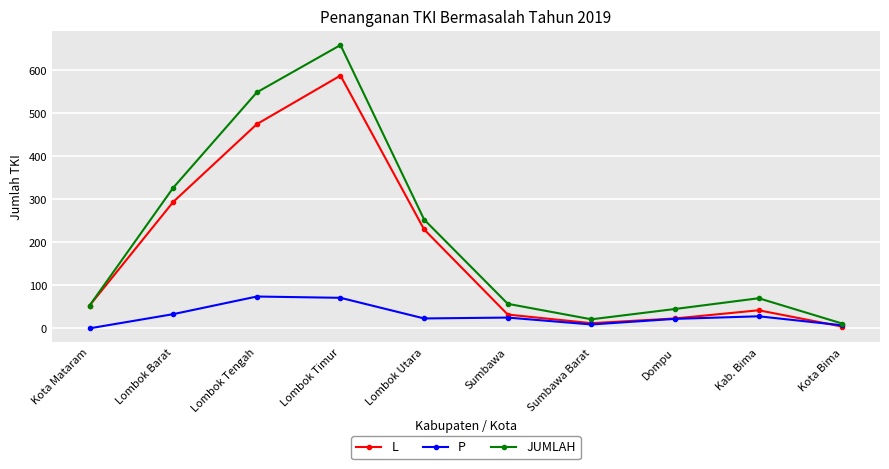

Which series has the largest total across all categories?

JUMLAH